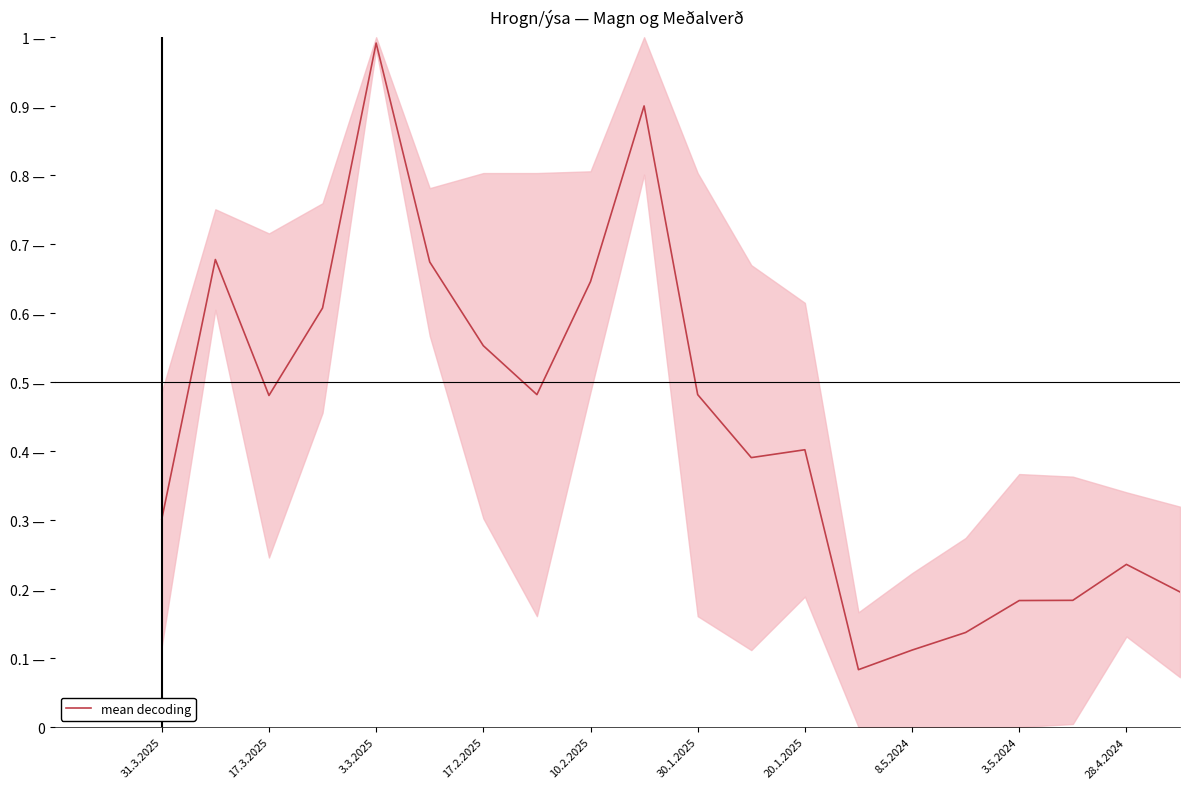

What is the difference between the maximum and minimum values?

0.9